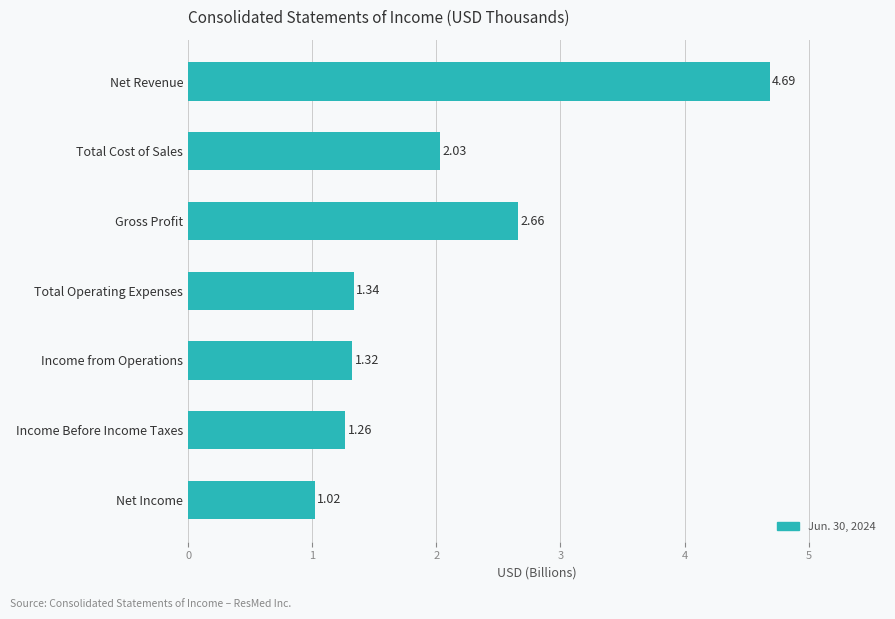

Rank the categories by value from lowest to highest.

Net Income, Income Before Income Taxes, Income from Operations, Total Operating Expenses, Total Cost of Sales, Gross Profit, Net Revenue